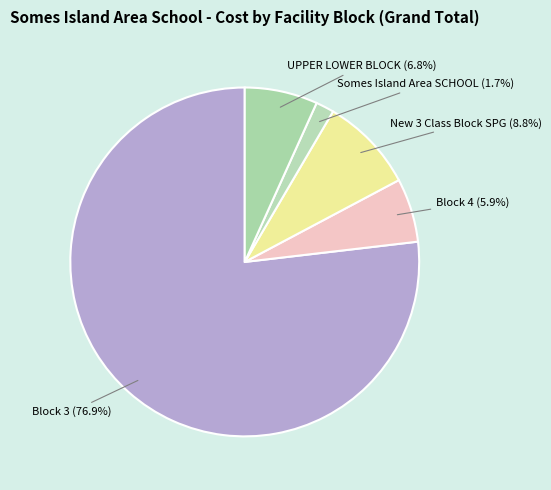

Does UPPER LOWER BLOCK account for over 50% of the chart?

No